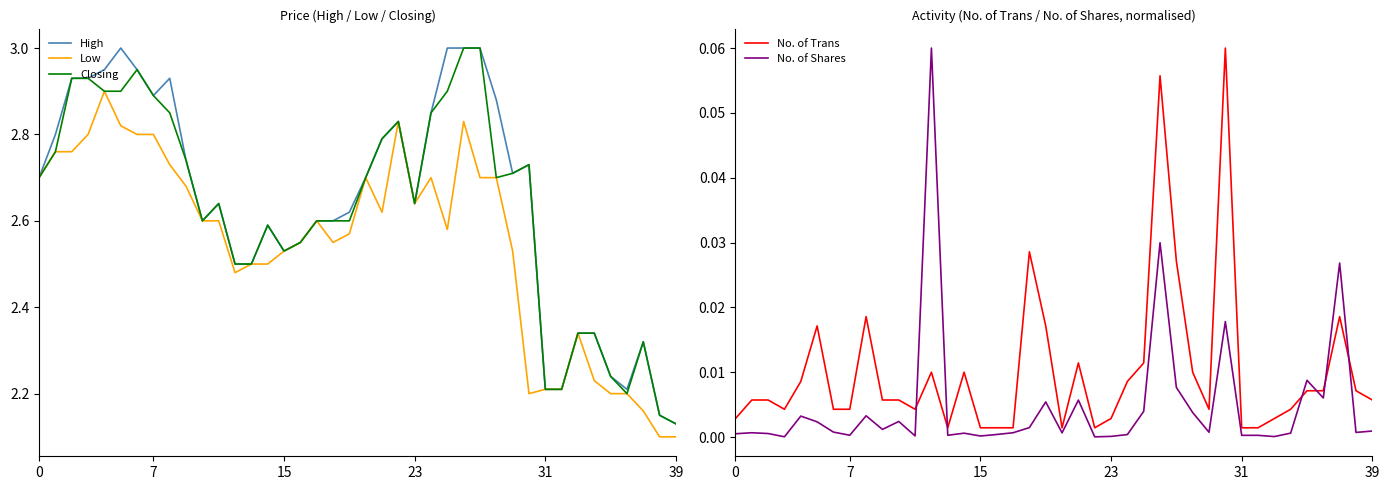

Where is Low nearest to the value 2?

38